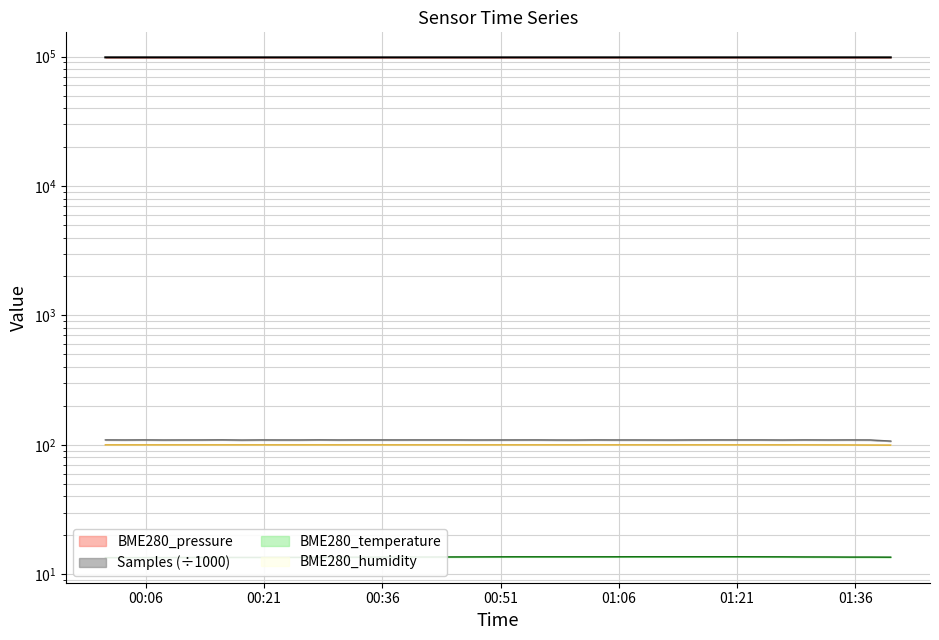

In Samples, how many points are higher than both neighbors (excluding endpoints)?

14